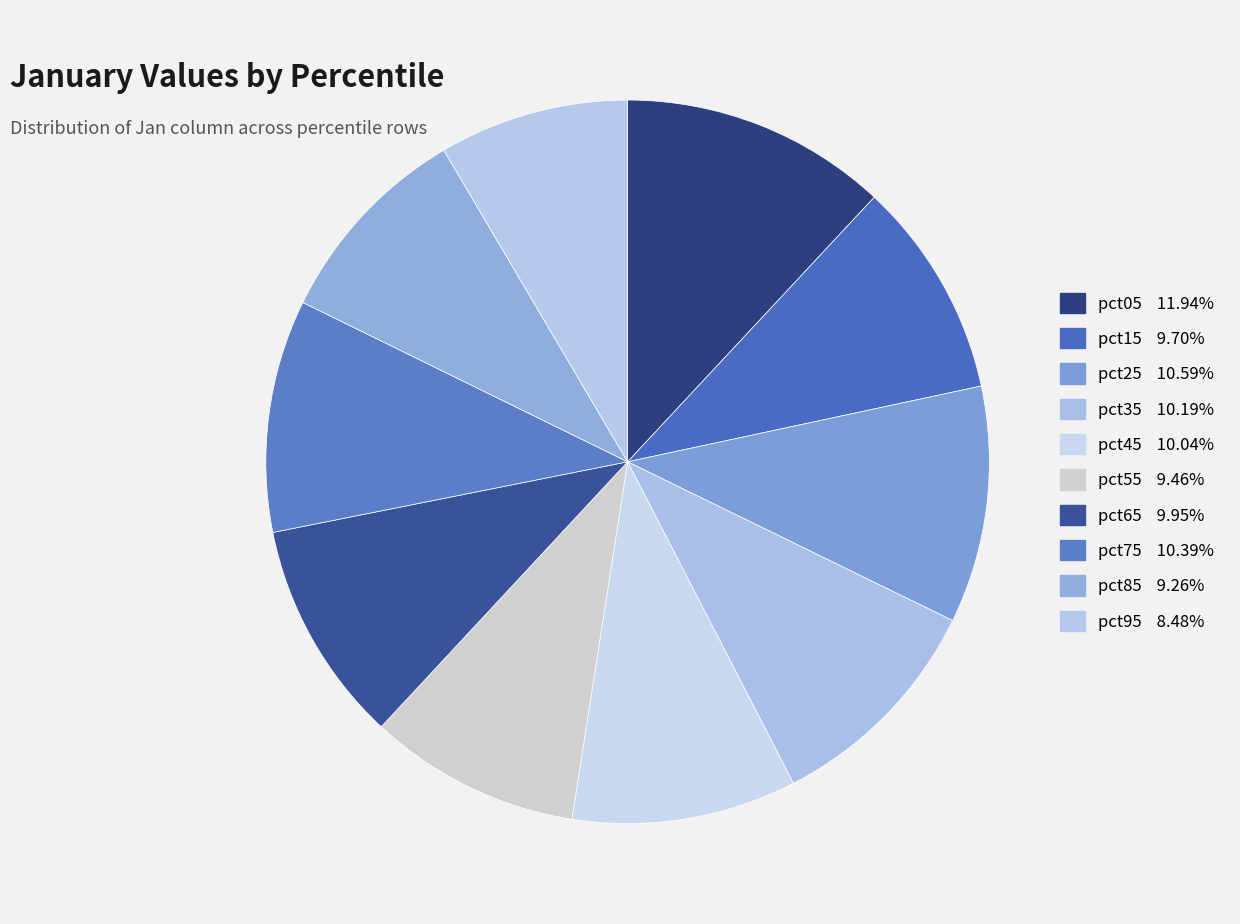

Count the number of slices in the pie.

10